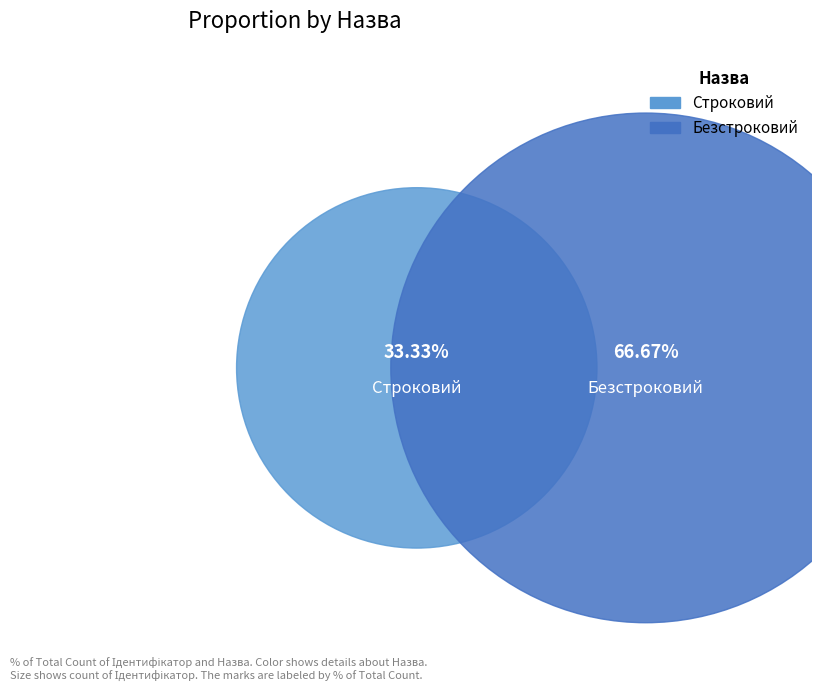

Combined, what portion of the pie is Строковий and Безстроковий?

100.0%